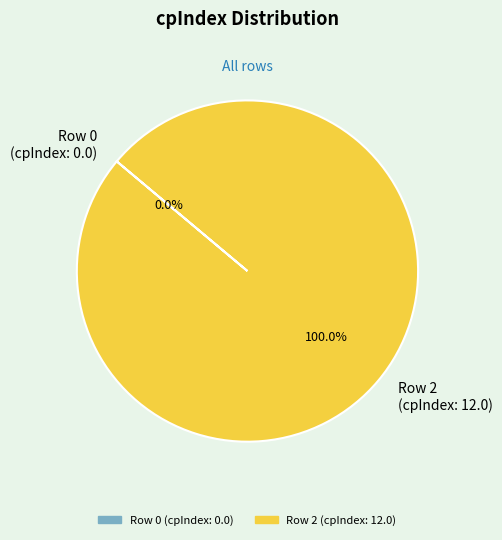

Which slice represents more than half of the pie?

Row 2 (cpIndex: 12.0)